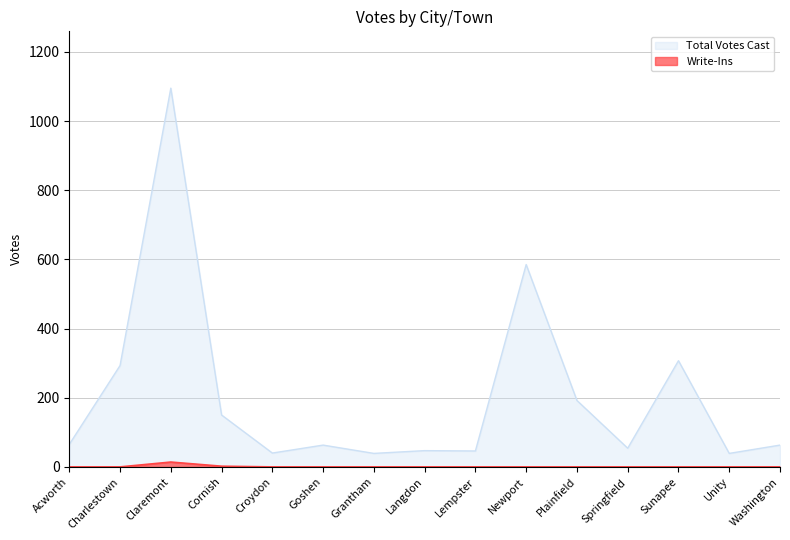

Between Claremont and Plainfield, which series saw the biggest shift?

Total Votes Cast